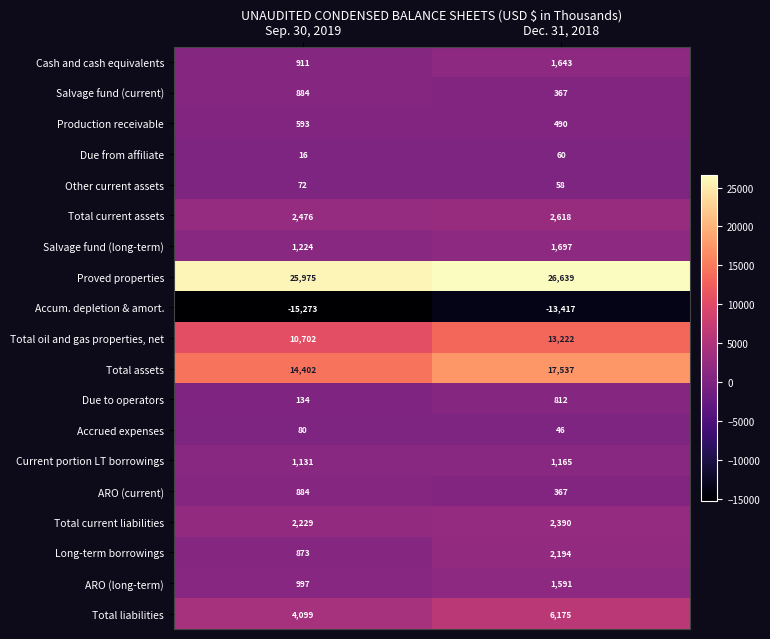

Which series changed the most between Sep. 30, 2019 and Dec. 31, 2018?

Total assets